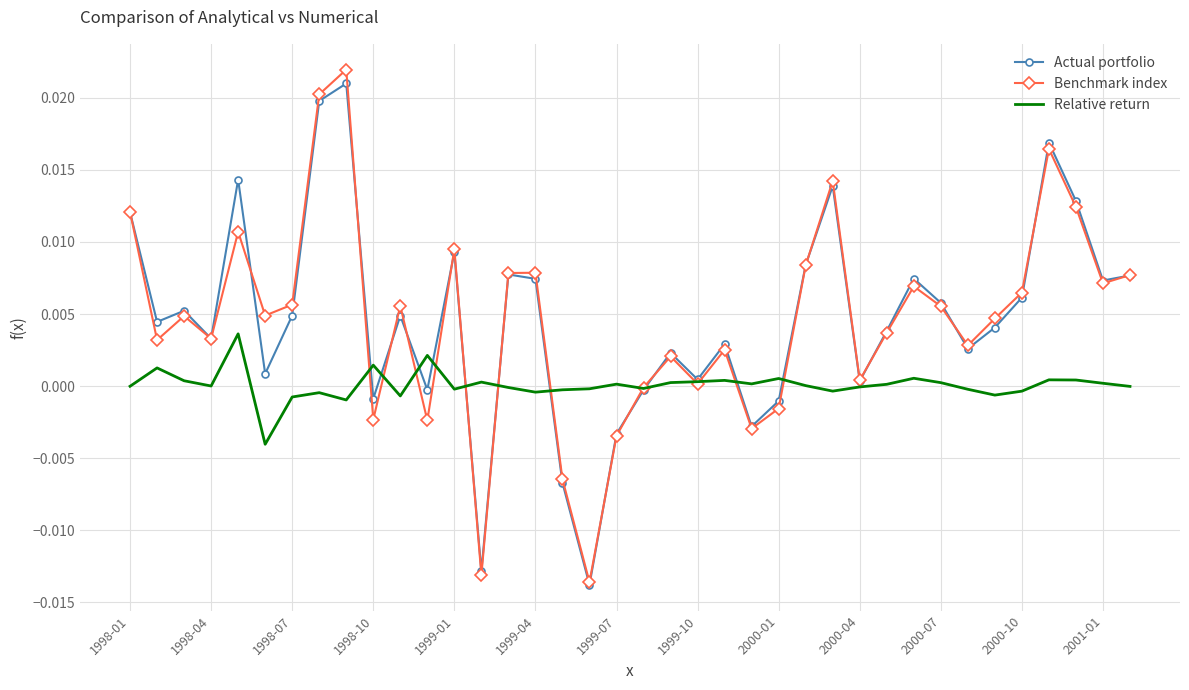

Which series has the largest range (max minus min)?

Benchmark index